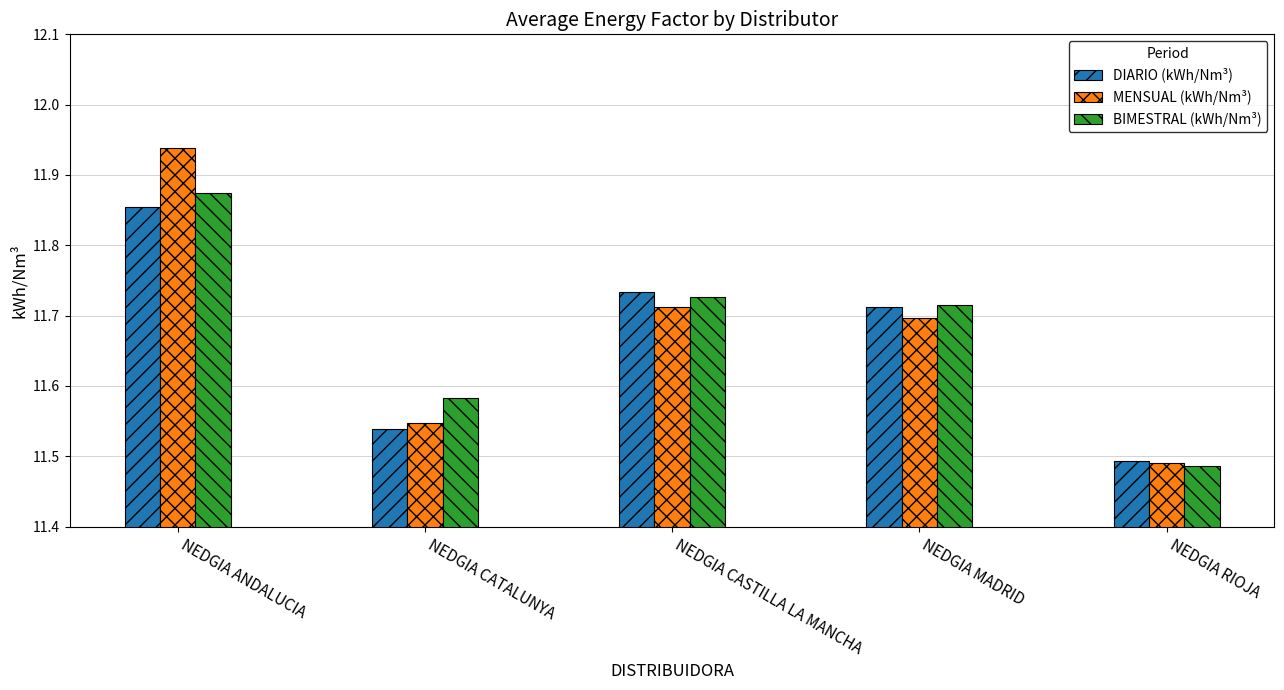

List the series in order of their peak value, lowest first.

DIARIO (kWh/Nm³), BIMESTRAL (kWh/Nm³), MENSUAL (kWh/Nm³)